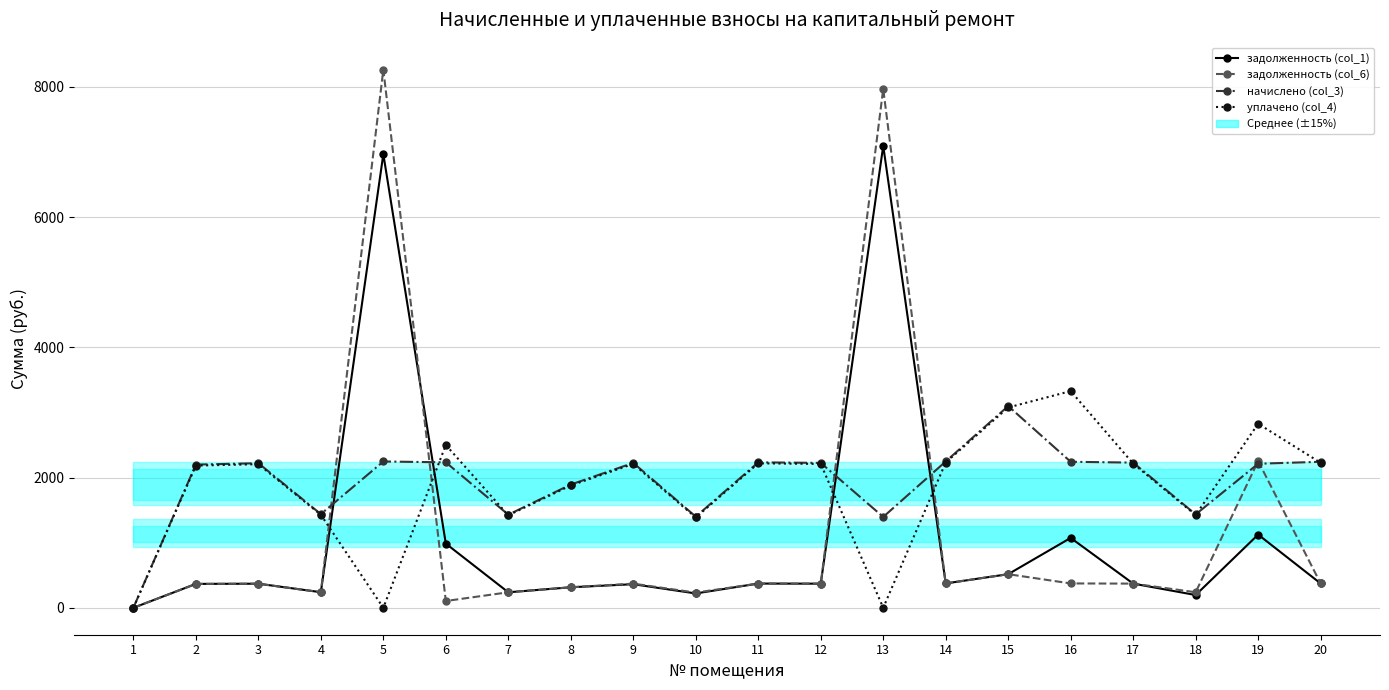

Is the value of задолженность (col_1) at 17 greater than the value of задолженность (col_6) at 9?

Yes